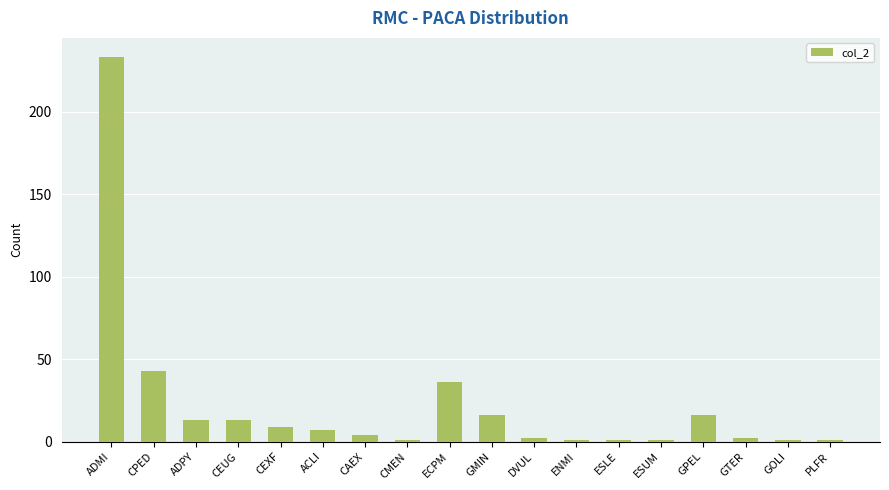

Reading left to right, extract all data points from this chart.

ADMI=233	CPED=43	ADPY=13	CEUG=13	CEXF=9	ACLI=7	CAEX=4	CMEN=1	ECPM=36	GMIN=16	DVUL=2	ENMI=1	ESLE=1	ESUM=1	GPEL=16	GTER=2	GOLI=1	PLFR=1